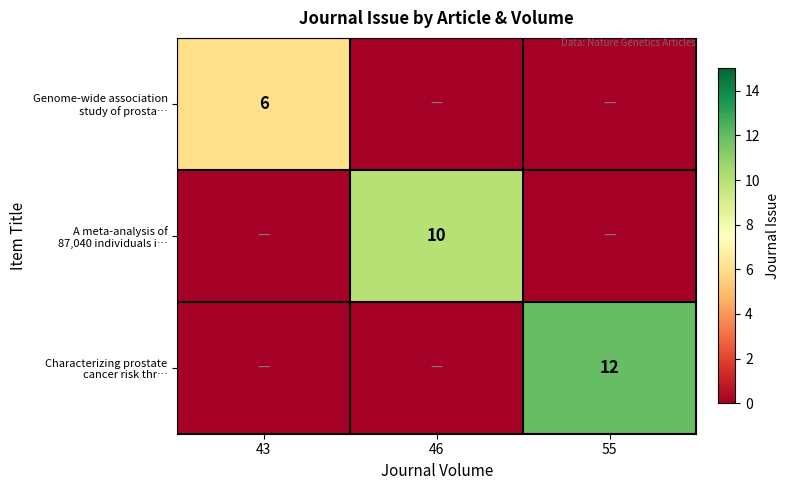

What is the greatest value displayed?

12